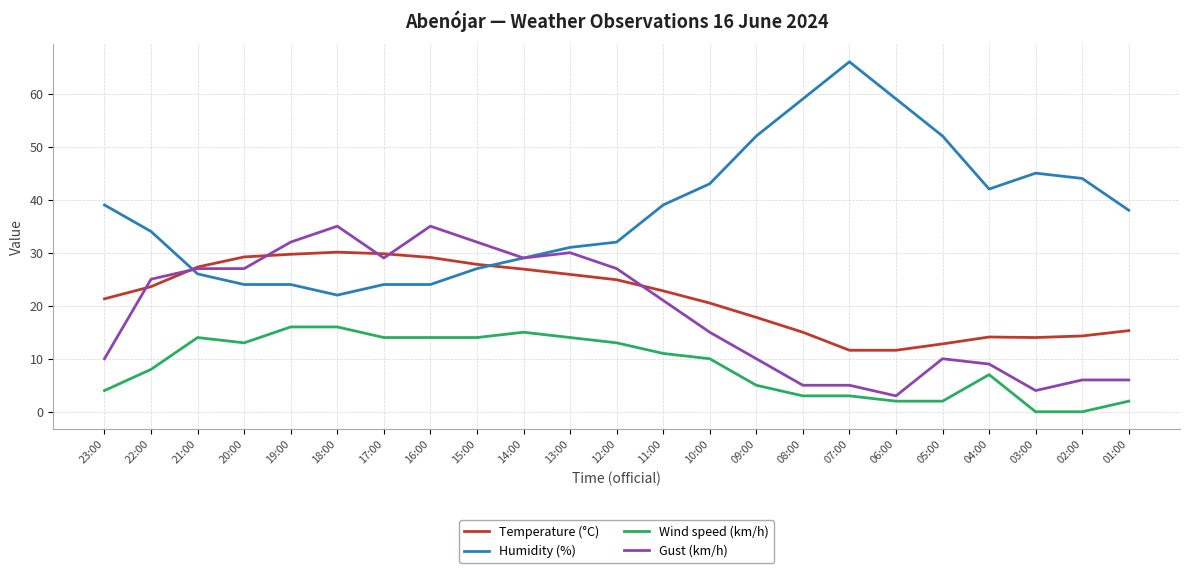

What is the total value across all series at 21:00?

94.3